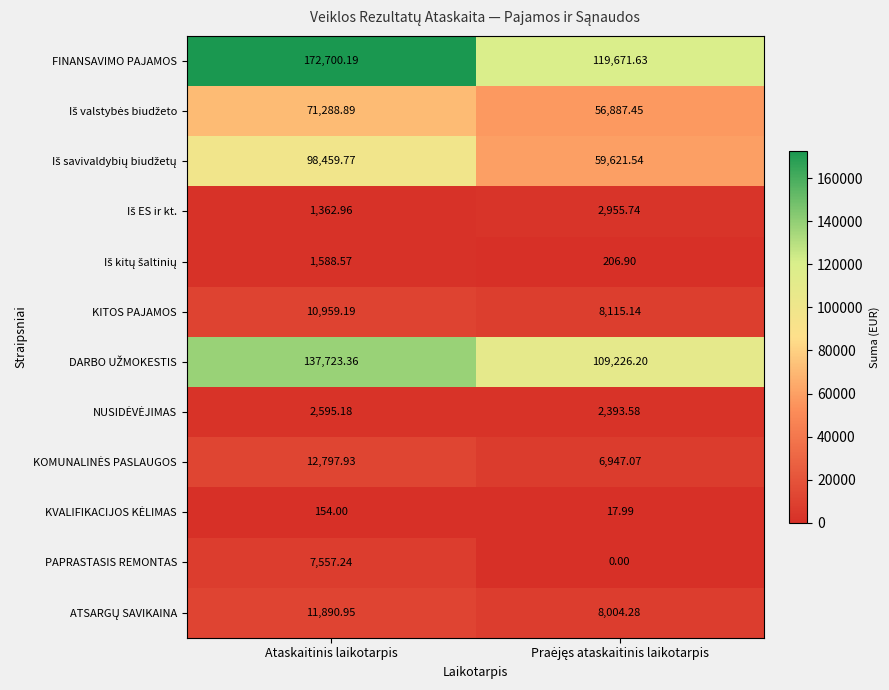

At which category is the sum across all series the highest?

Ataskaitinis laikotarpis